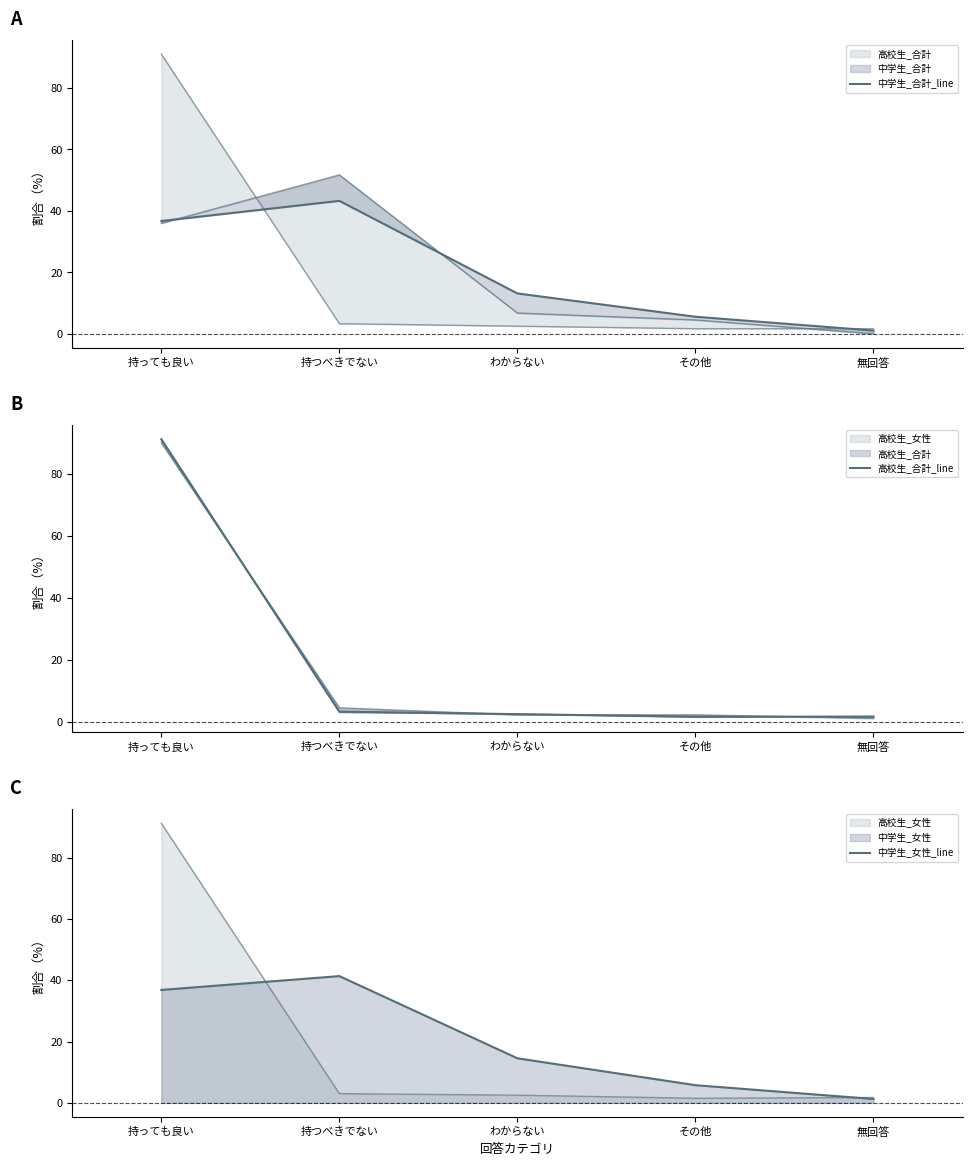

Reading left to right, extract all data points from this chart.

中学生_合計_line: 持っても良い=36.7	持つべきでない=43.2	わからない=13.1	その他=5.5	無回答=1.0
高校生_合計_line: 持っても良い=91.0	持つべきでない=3.3	わからない=2.5	その他=1.6	無回答=1.6
中学生_女性_line: 持っても良い=36.8	持つべきでない=41.4	わからない=14.5	その他=5.8	無回答=1.3